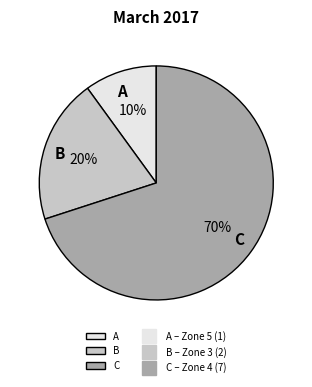

Combined, do C and B account for over 50%?

Yes